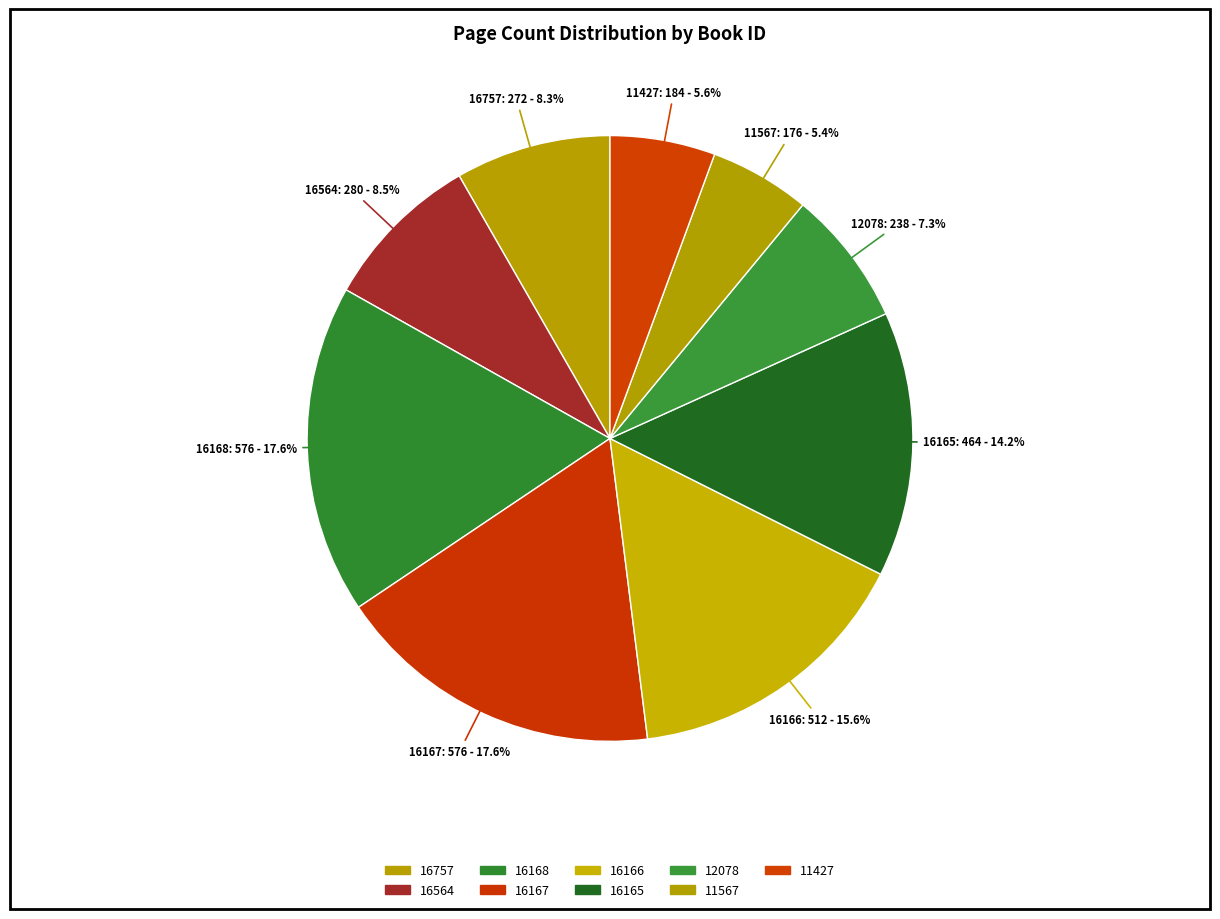

To the nearest percent, what is the difference between the largest and smallest slice percentages?

12%